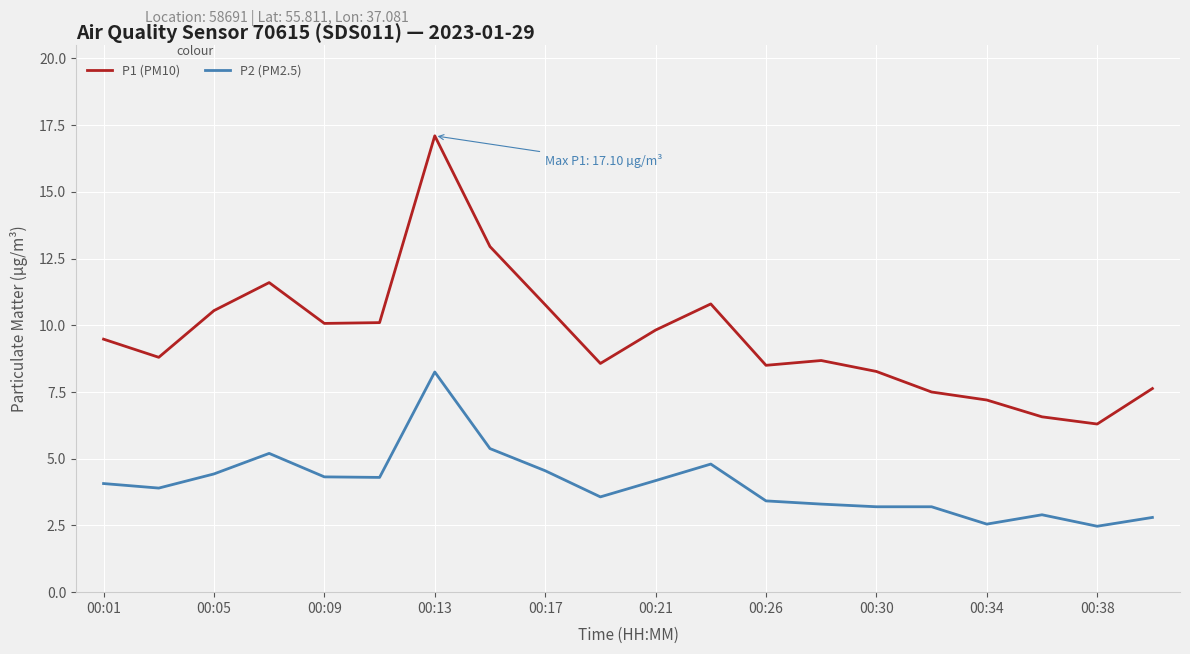

What is the average value of the P1 (PM10) series?

9.6